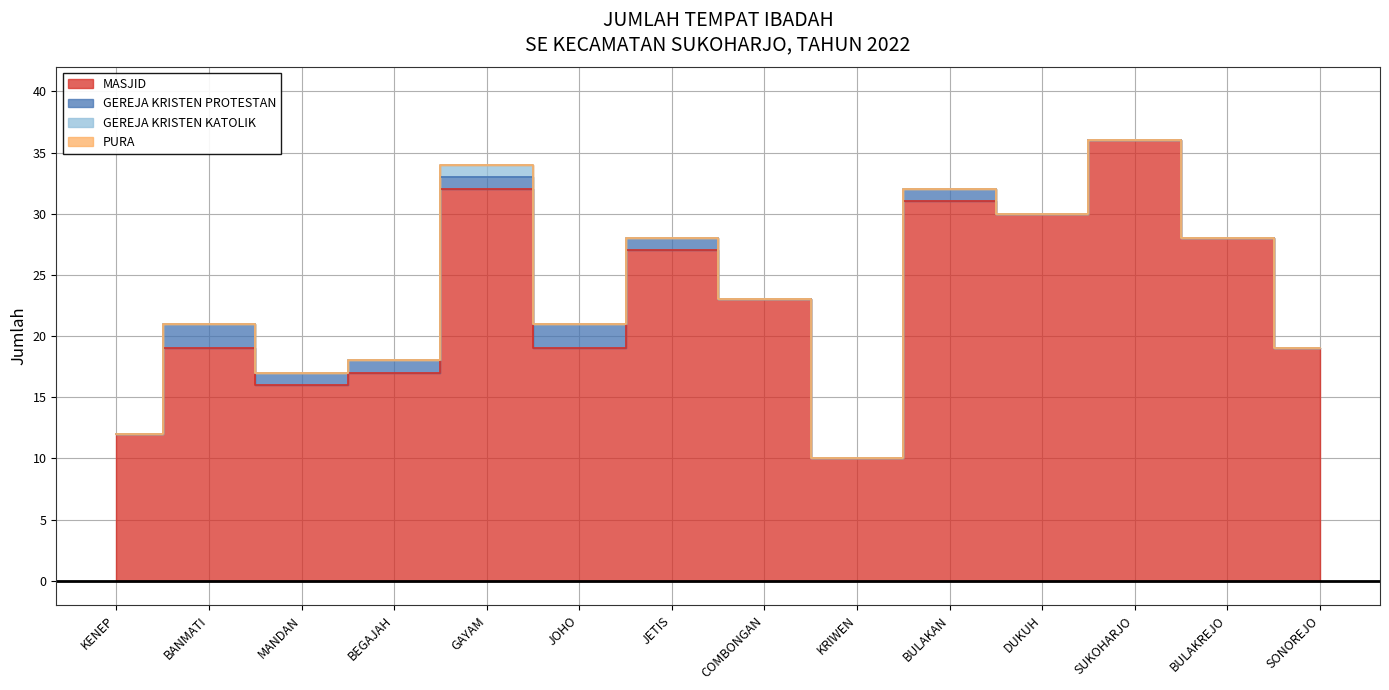

What position from the right is BANMATI?

13